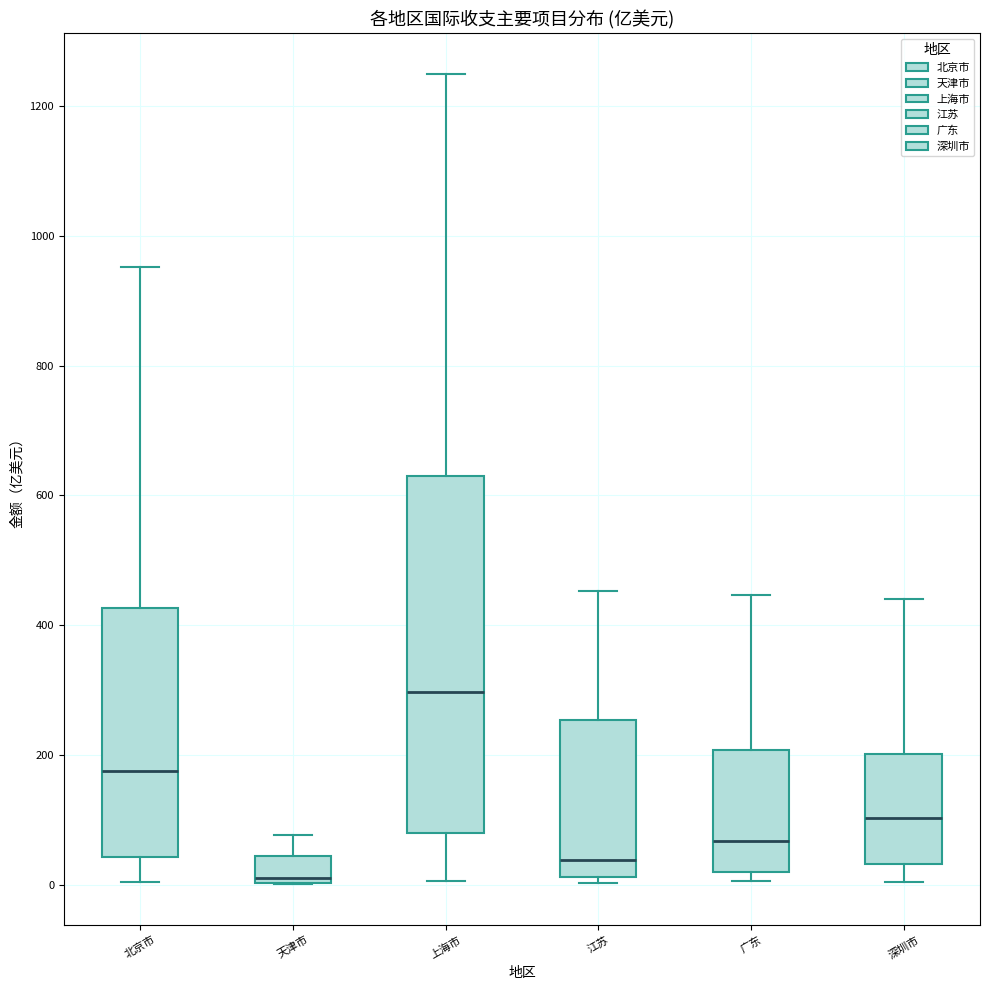

Where does the median line of the box for 广东 sit on the y-axis? The values are not printed on the chart, so give them approximately, as read against the axis.

60